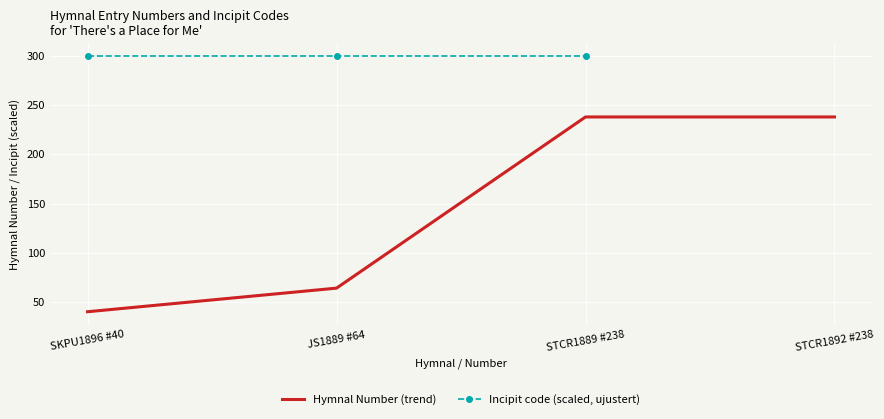

Reading left to right, extract all data points from this chart.

SKPU1896 #40=40	JS1889 #64=64	STCR1889 #238=238	STCR1892 #238=238